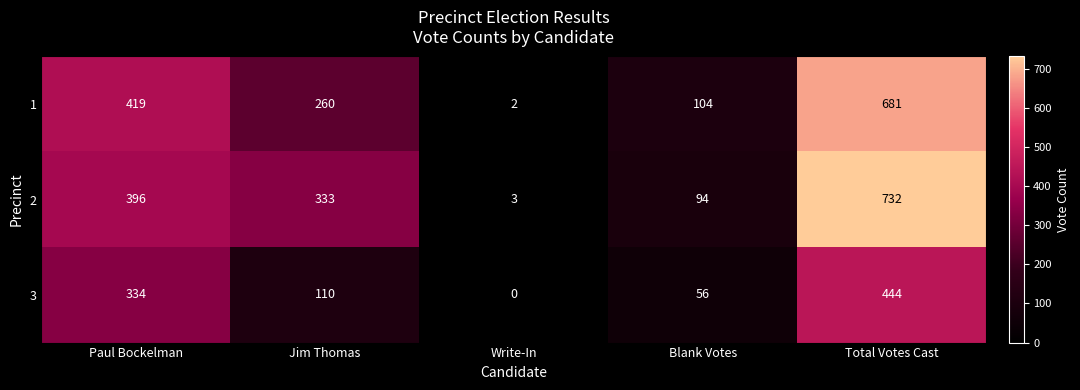

True or false: 2 has a value of 732 at Total Votes Cast.

True